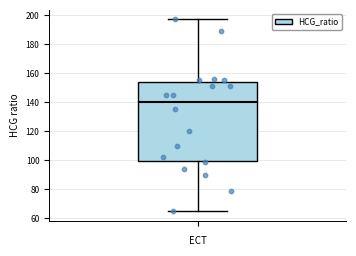

Transcribe this box plot: give where the median line is, the range the box spans, and where the two whiskers end, as read against the y-axis. The values are not printed on the chart, so give them approximately, as read against the axis.

median 140, box 100 to 154, whiskers 66 to 198